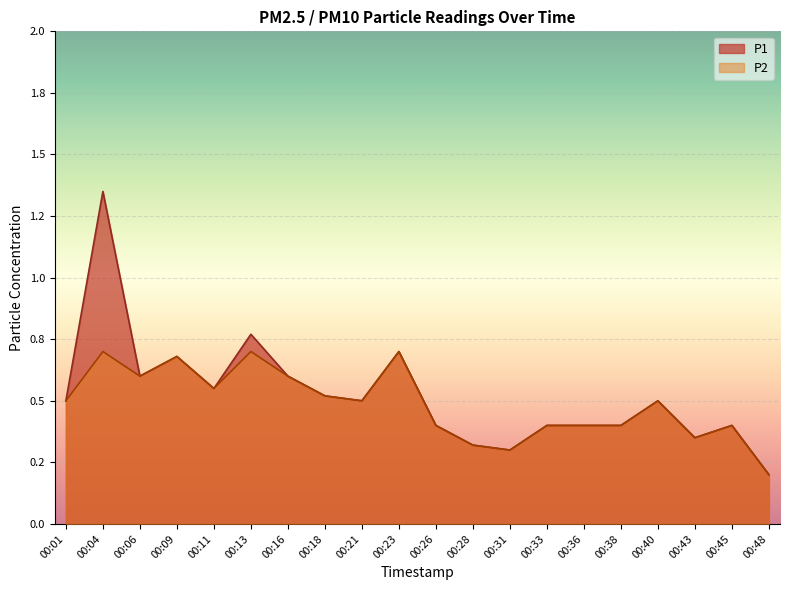

At 00:16, list the series in order from largest to smallest.

P1, P2